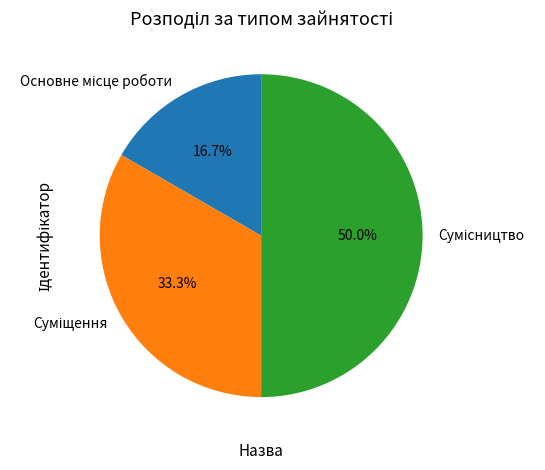

Which slice is the largest?

Сумісництво